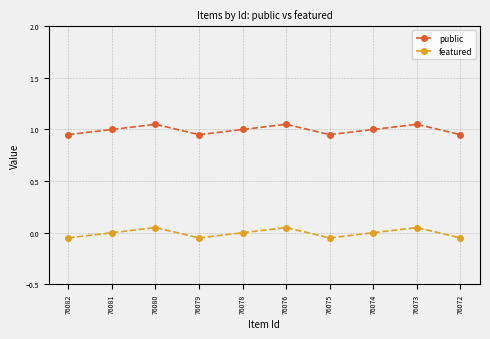

List the labels in order of public value, largest first.

76080, 76076, 76073, 76081, 76078, 76074, 76082, 76079, 76075, 76072